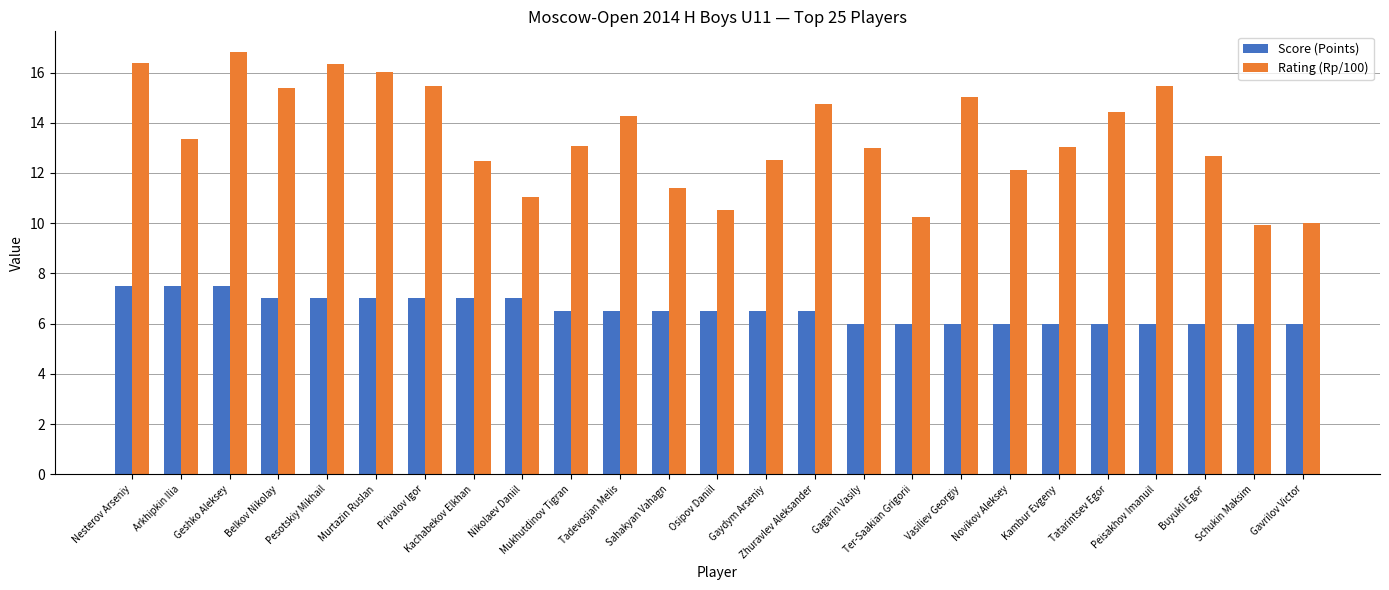

Is the value of Rating (Rp/100) at Gavrilov Victor greater than the value of Score (Points) at Buyukli Egor?

Yes